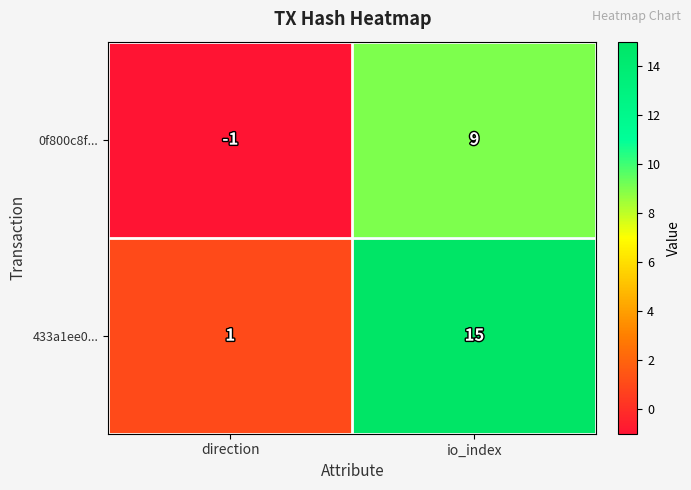

What is the maximum value shown in the chart?

15